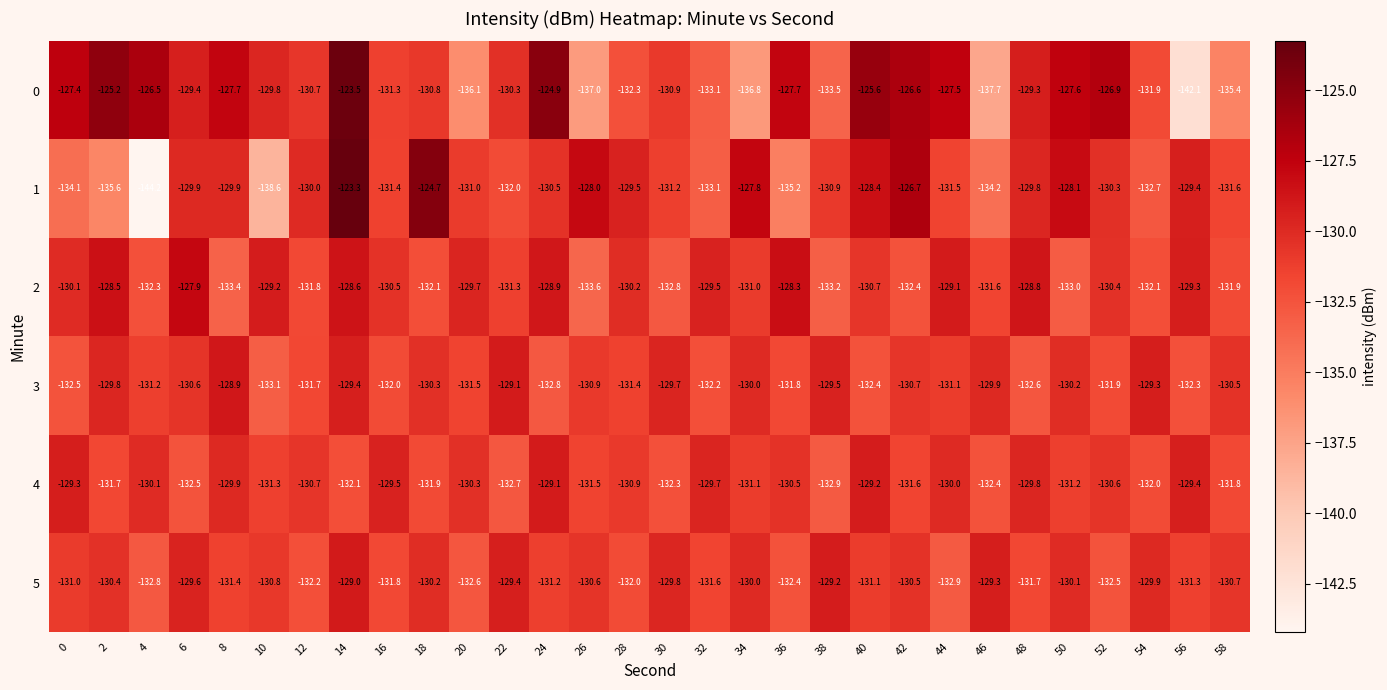

Which label corresponds to the smallest value in the chart?

4